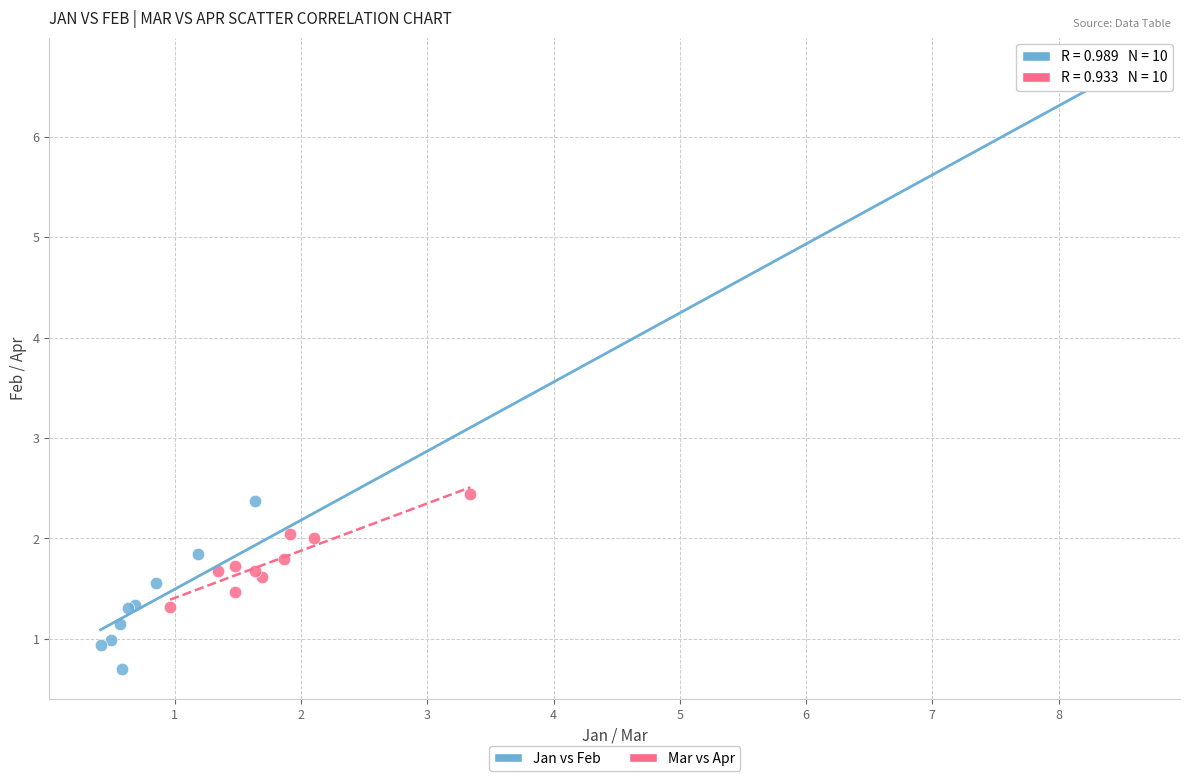

Which series has the largest Y range (max minus min)?

Jan vs Feb